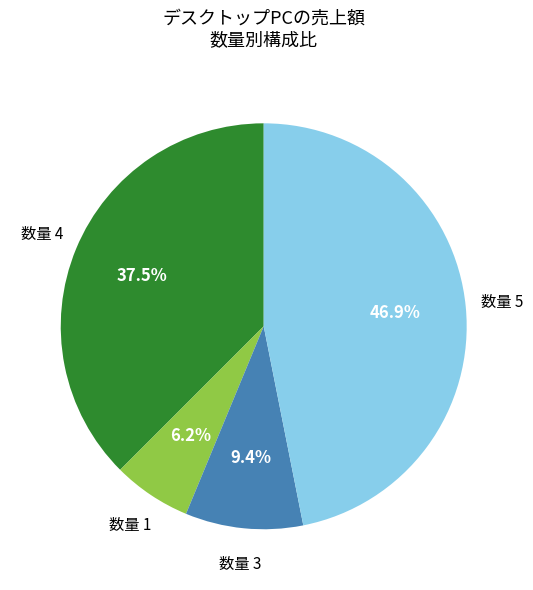

Count the number of slices in the pie.

4